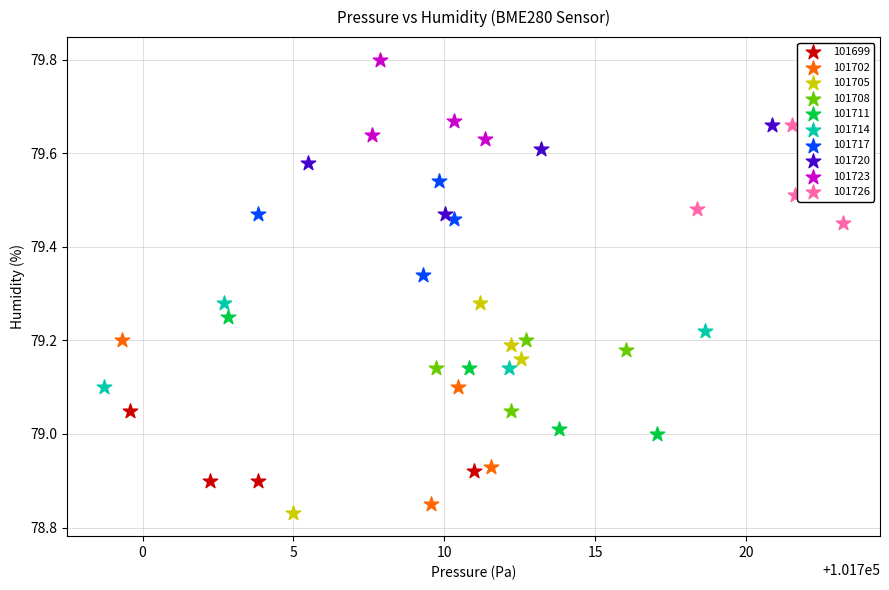

Which series has the largest Y range (max minus min)?

101705